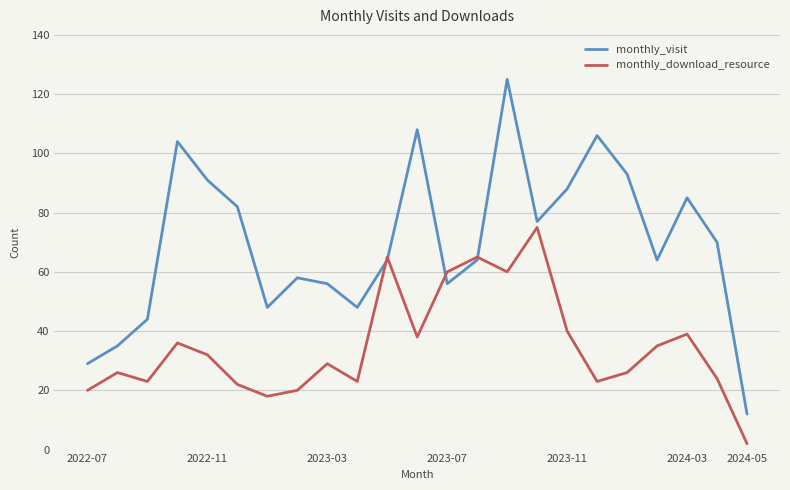

What is the maximum value shown in the chart?

125